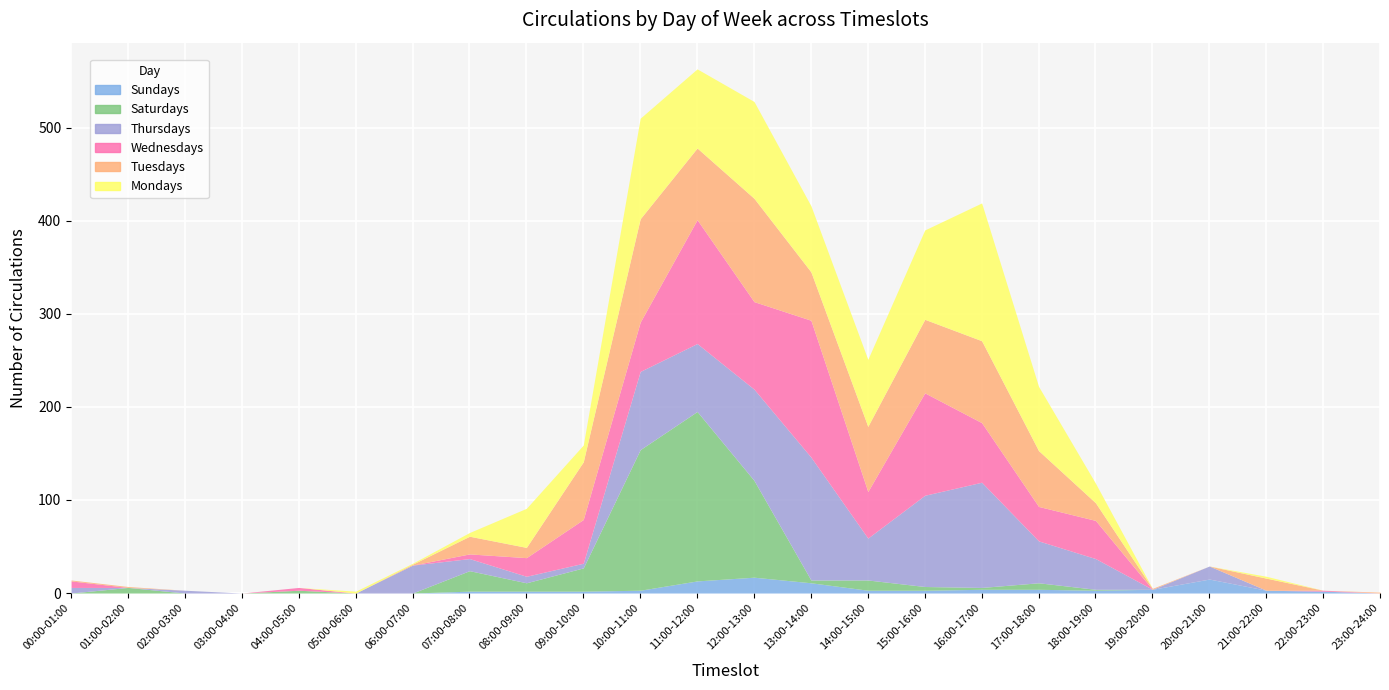

Where is Wednesdays nearest to the value 73?

16:00-17:00